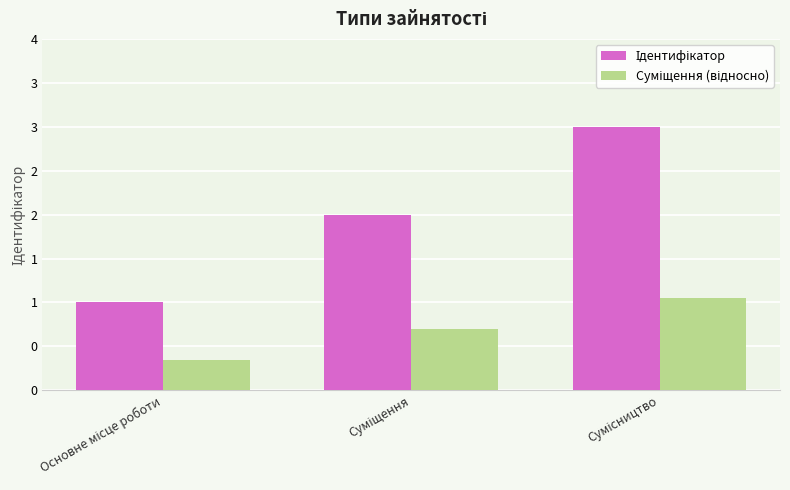

What is the value of the Ідентифікатор bar at the 3rd from the left?

3.0